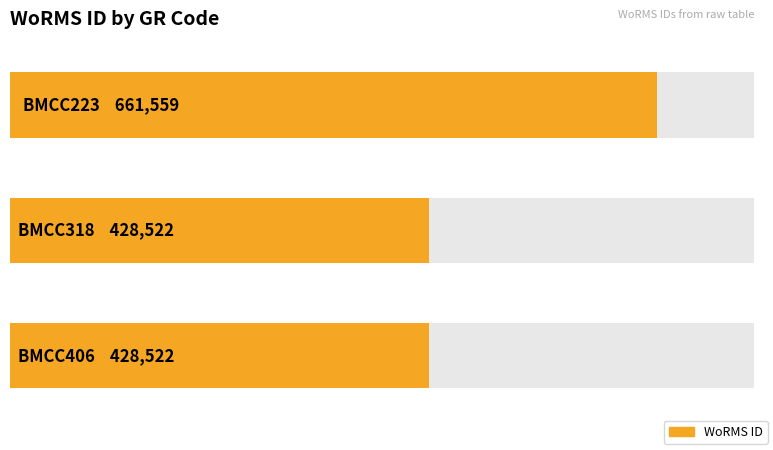

At which label is the value closest to 545040?

BMCC318